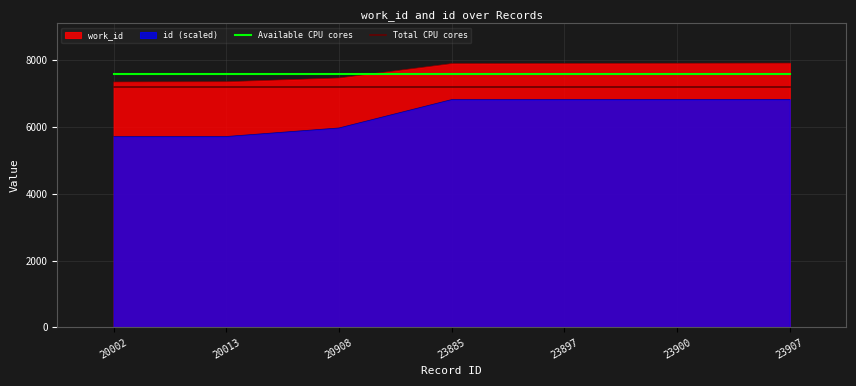

Which series has the widest spread of values?

id (scaled)